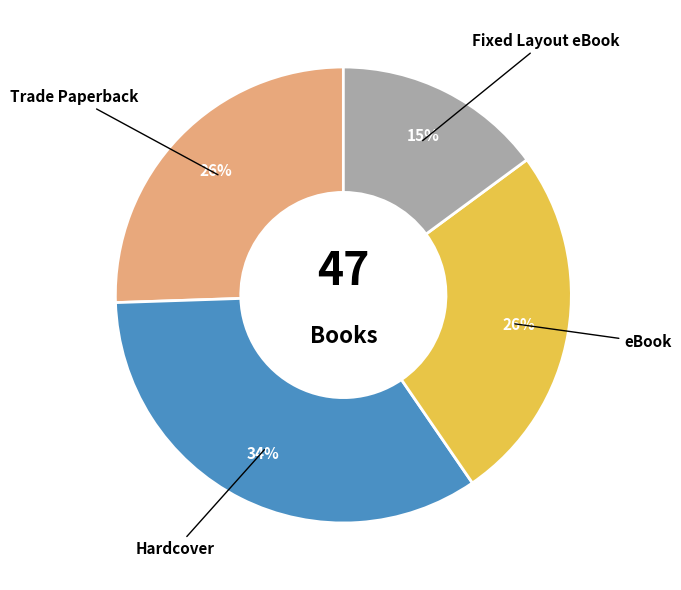

Is there a majority slice in this chart?

No